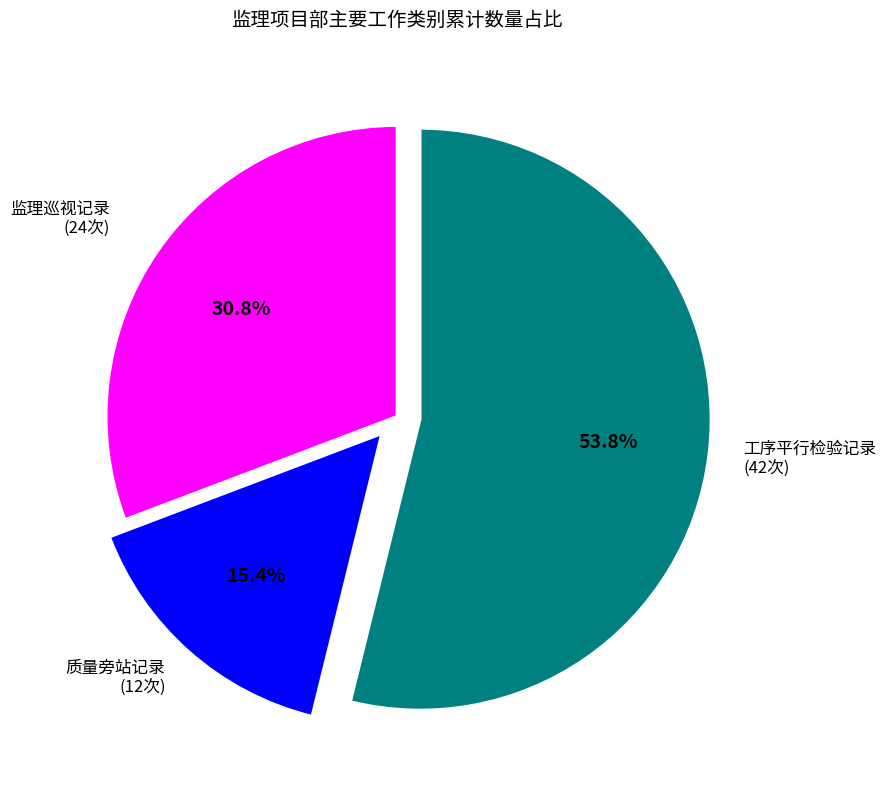

Count the number of slices in the pie.

3